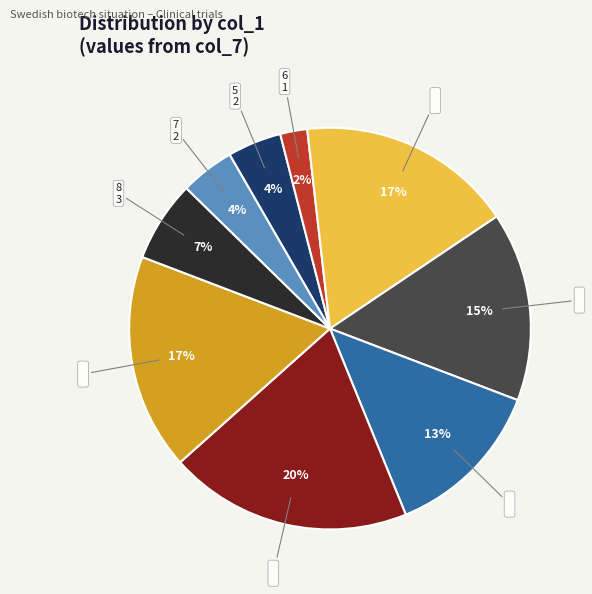

How many segments does this pie chart have?

9